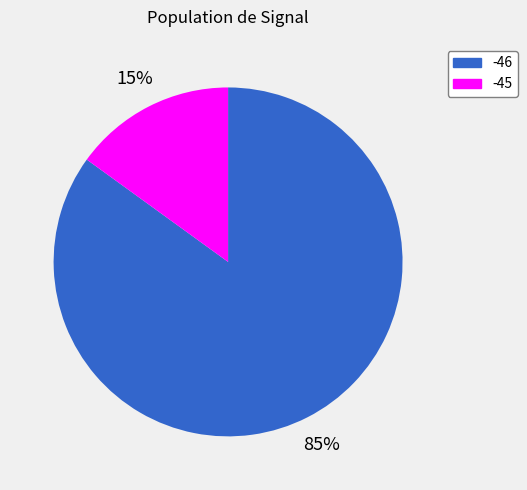

Is there a majority slice in this chart?

Yes